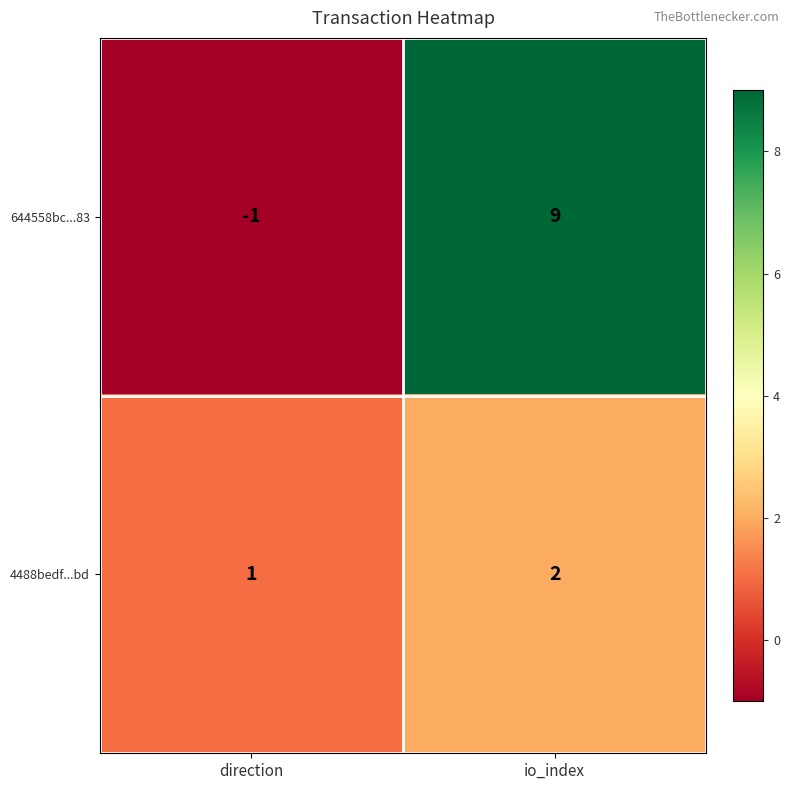

What is the spread (max minus min) of values at io_index?

7